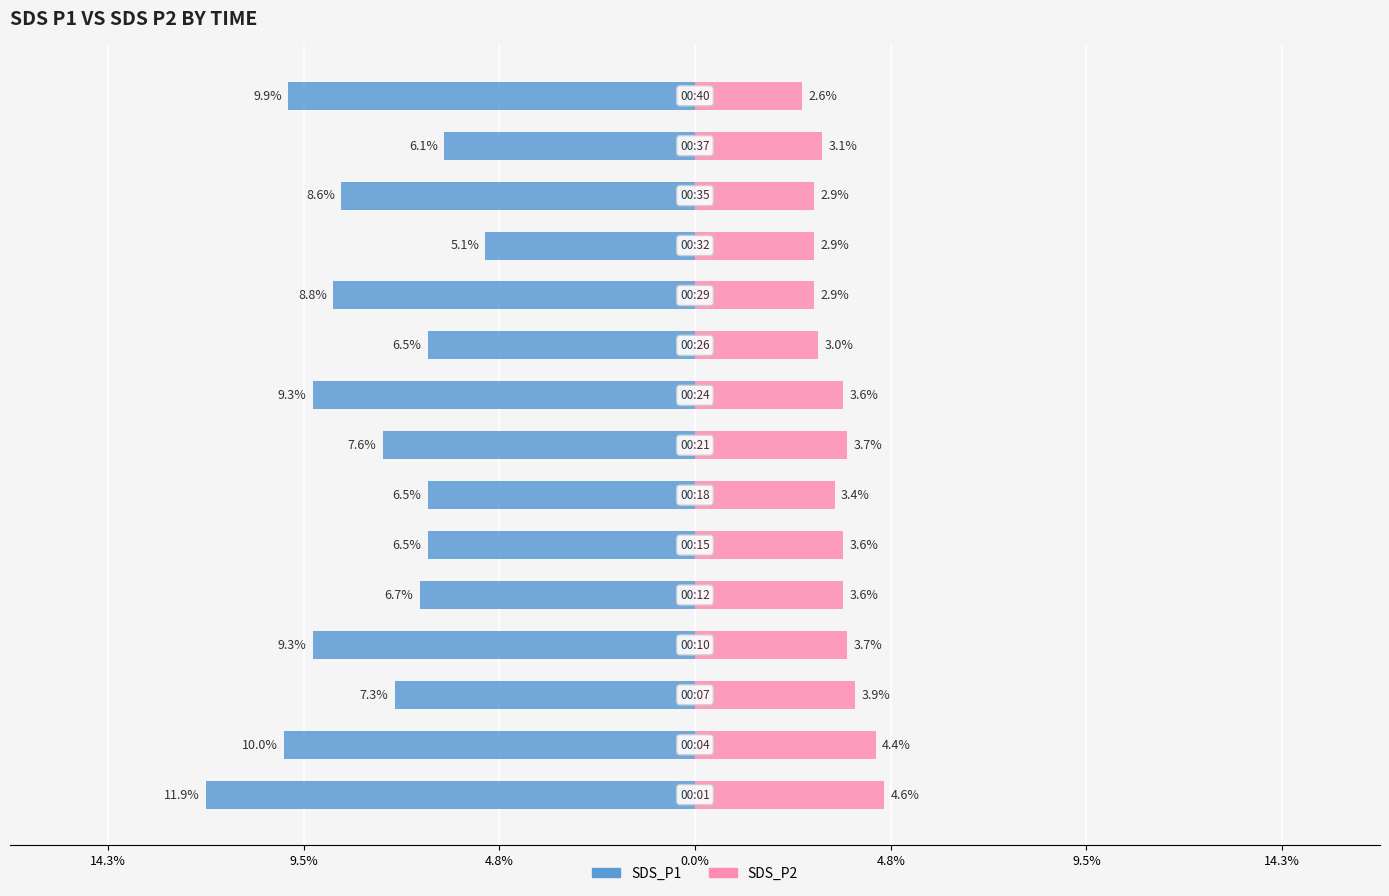

Are the bars horizontal?

Yes